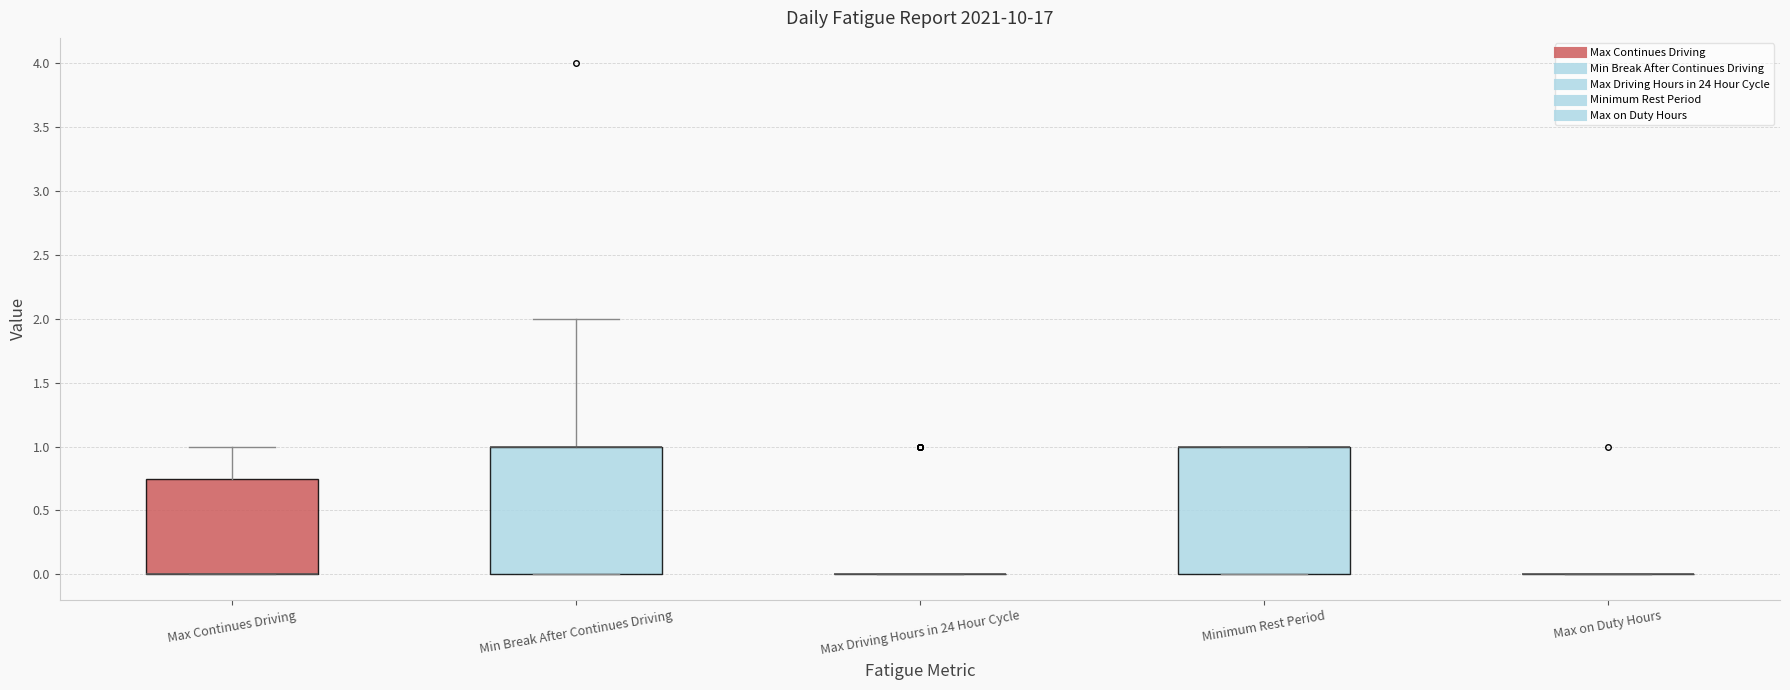

Where is the upper edge of the box for Min Break After Continues Driving on the y-axis? The values are not printed on the chart, so give them approximately, as read against the axis.

1.00